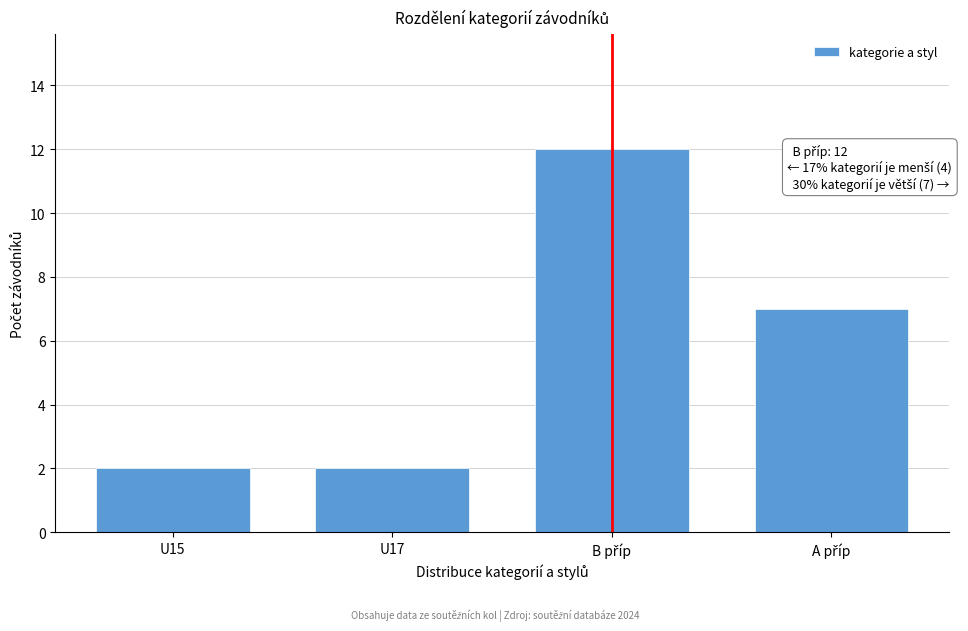

Reading left to right, list all the values displayed in this chart.

2	2	12	7